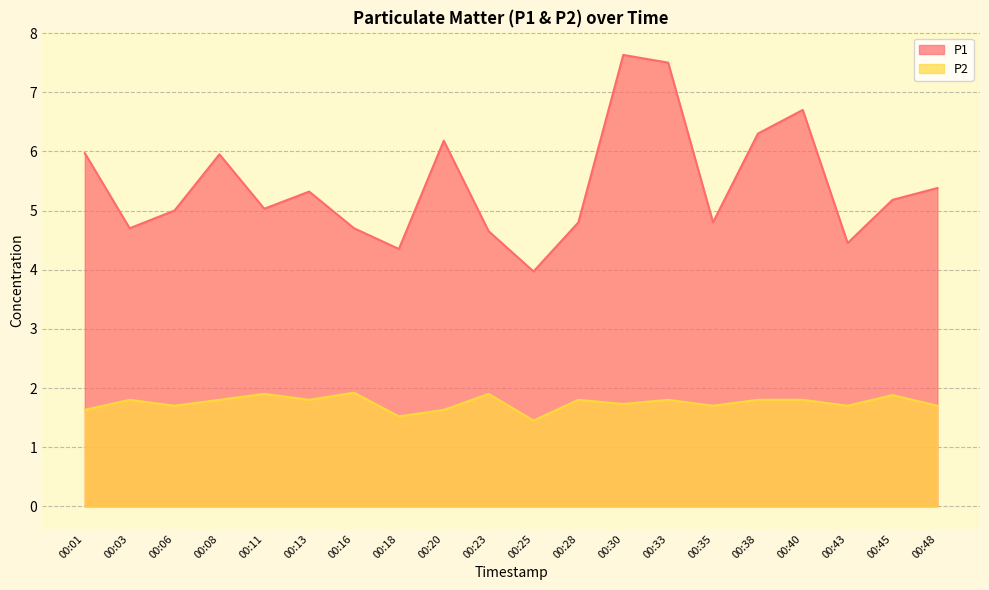

At how many categories does at least one series exceed 4?

19